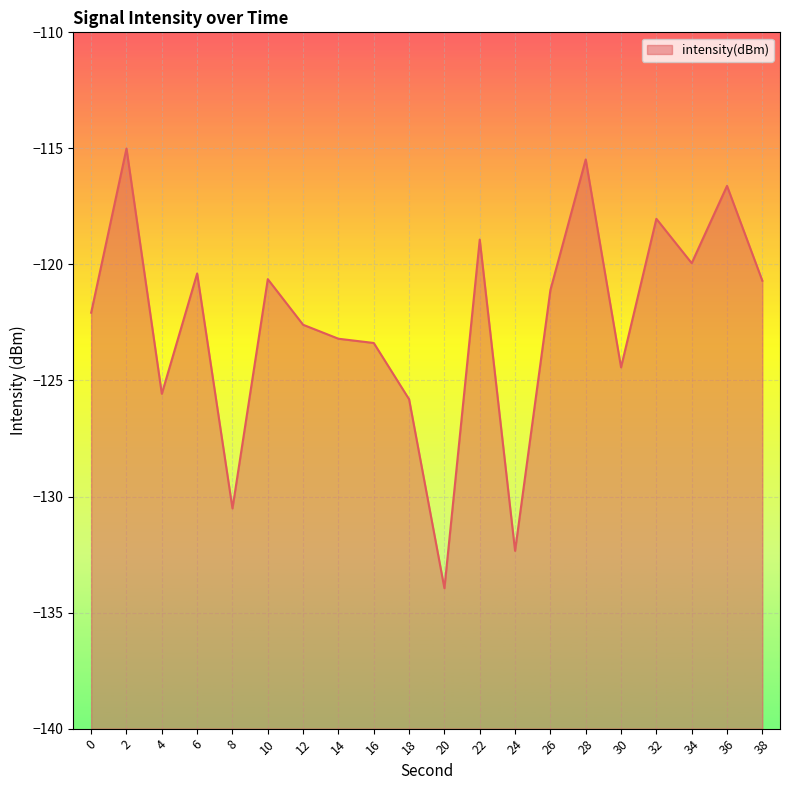

What is the smallest value displayed?

-134.0